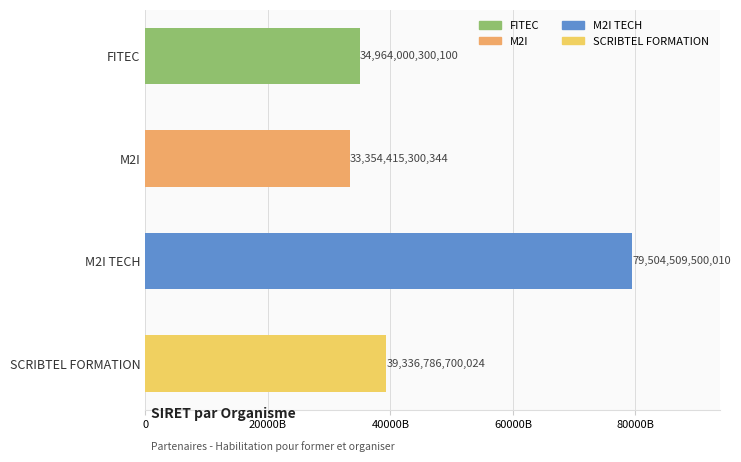

Which category has the lowest value across all series?

M2I